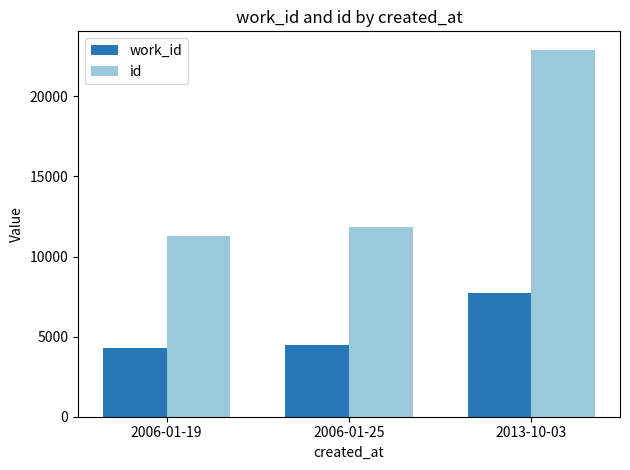

What is the spread (max minus min) of values at 2006-01-19?

6937